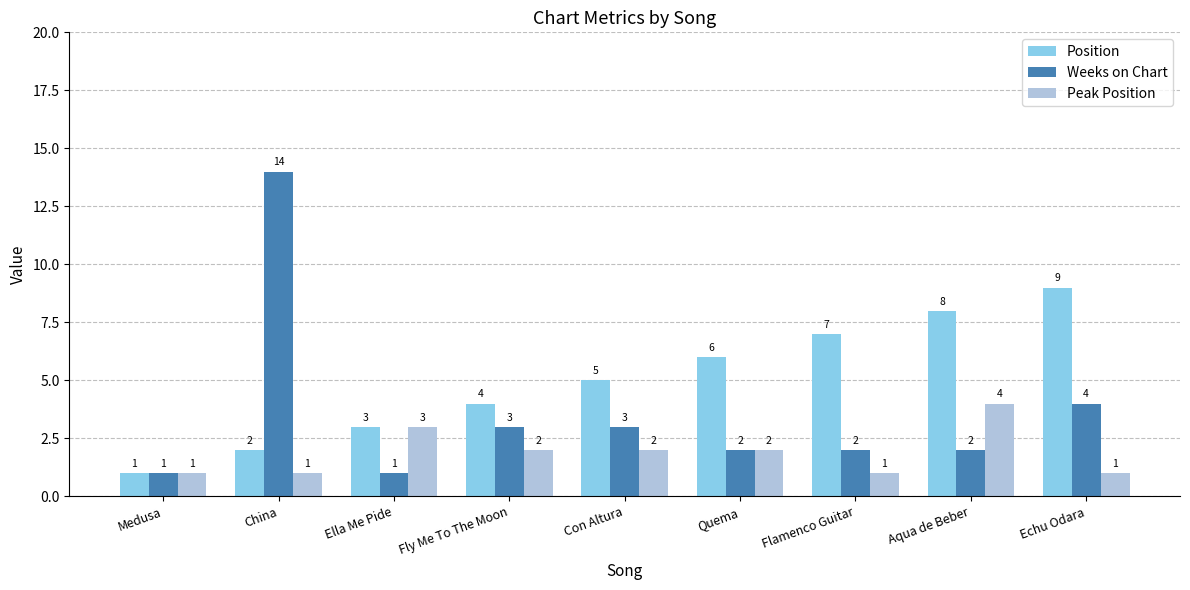

What position from the right is China?

8